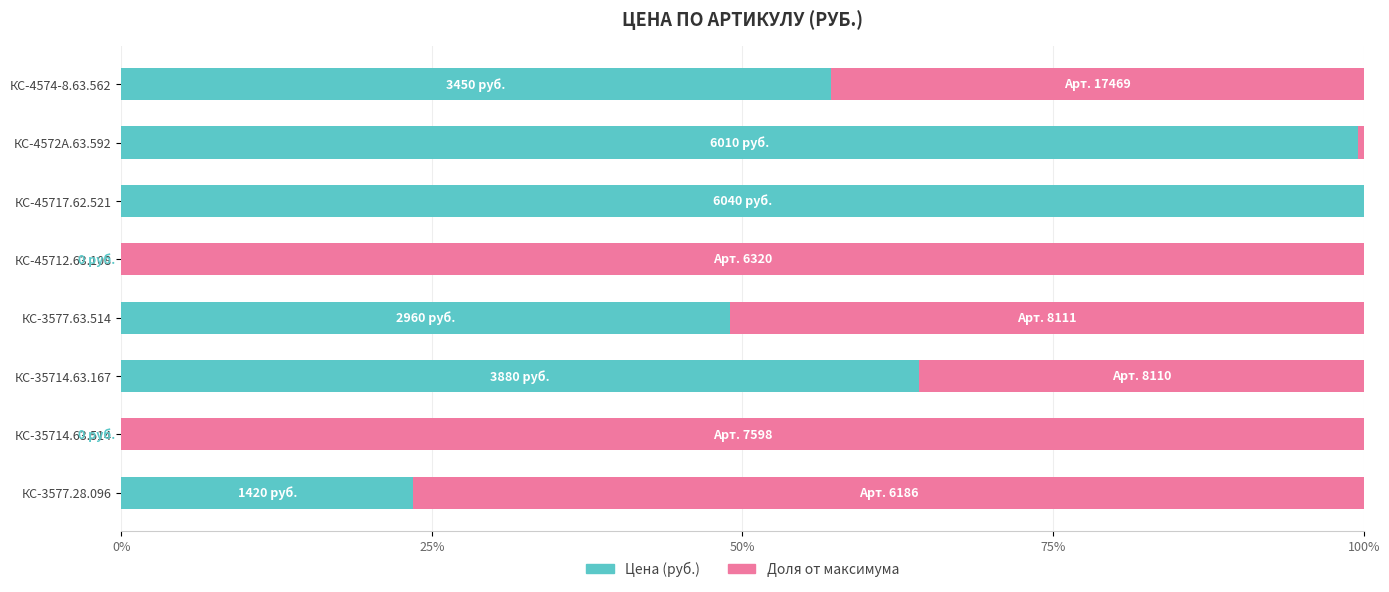

What is the total value across all series at КС-3577.28.096?

100.0